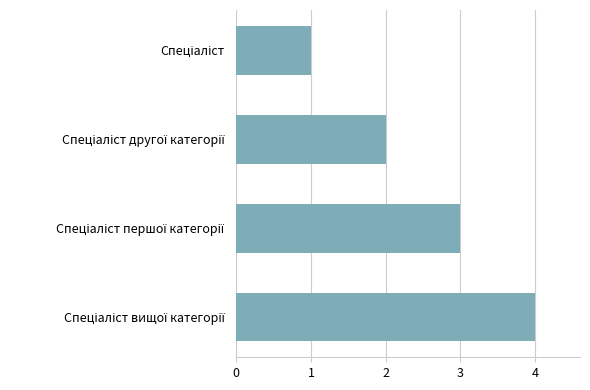

What is the maximum value shown in the chart?

4